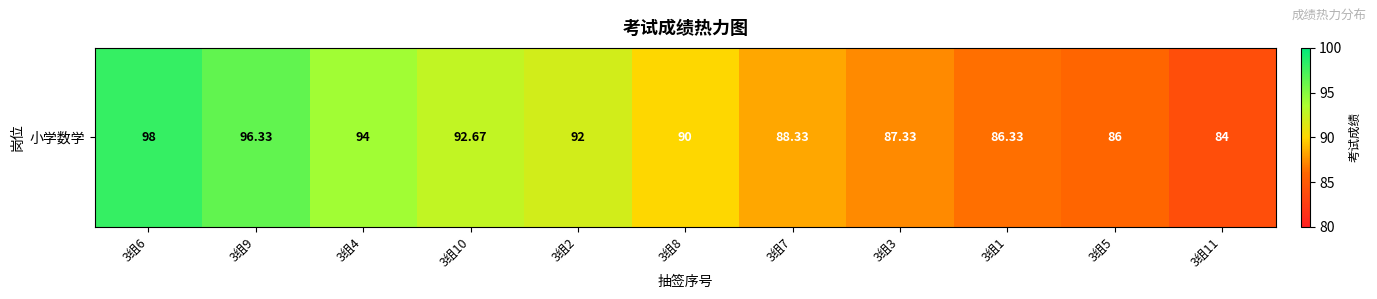

At which label is the value closest to 91?

3组2